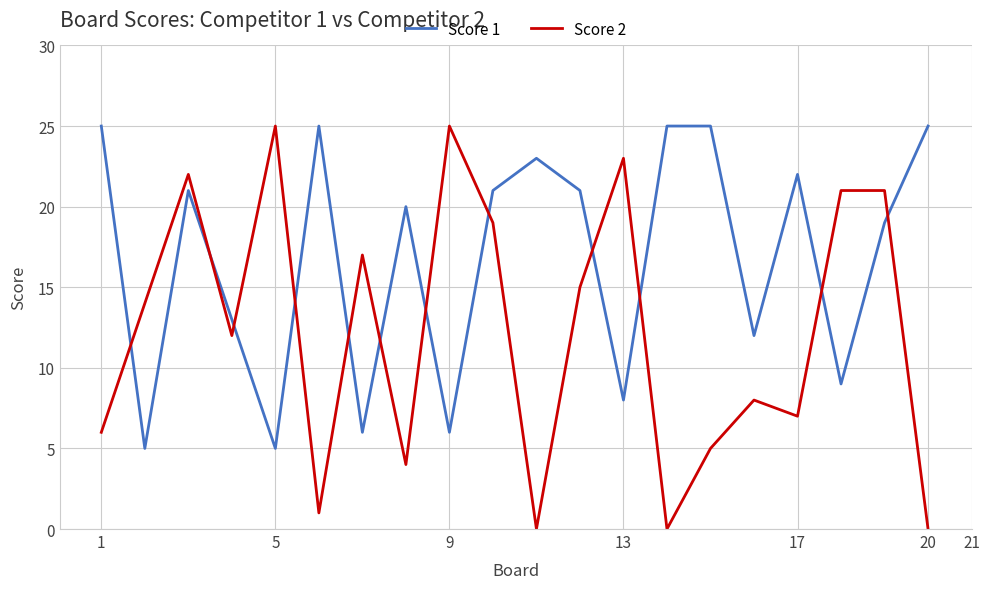

Which series has the widest spread of values?

Score 2